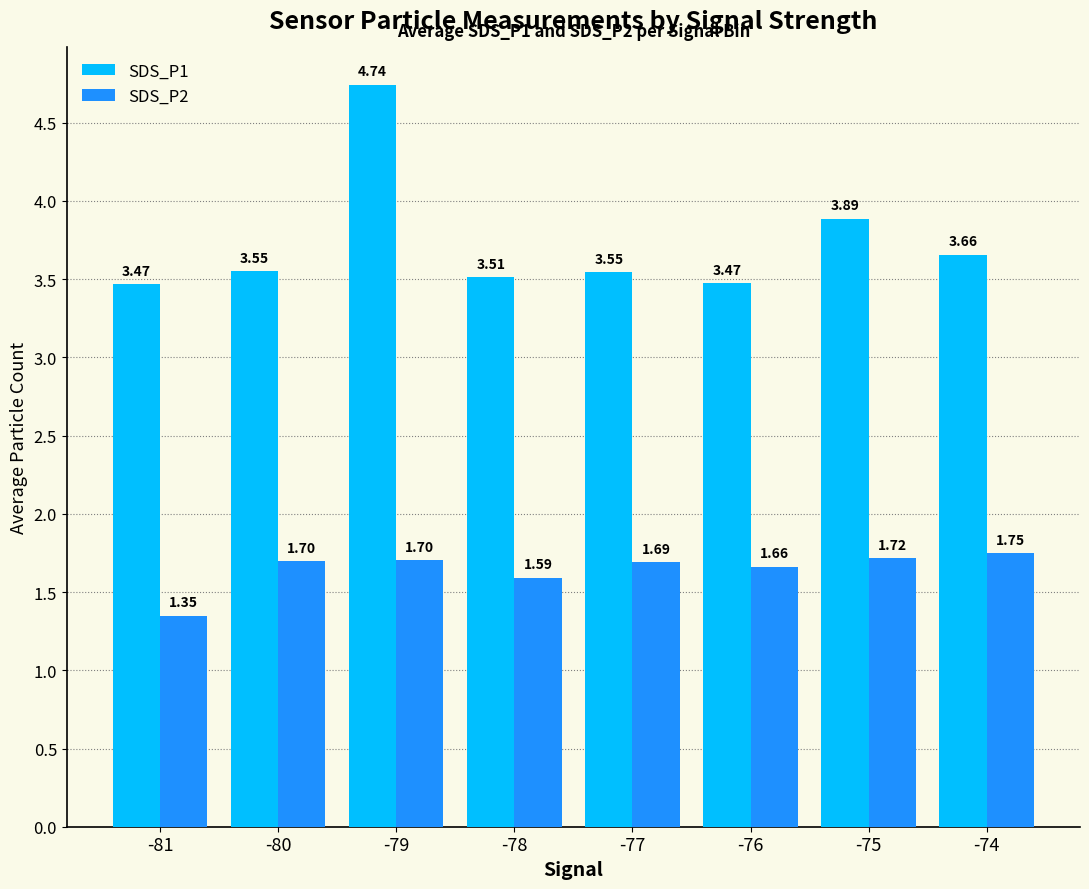

Between -80 and -76, which series saw the biggest shift?

SDS_P1